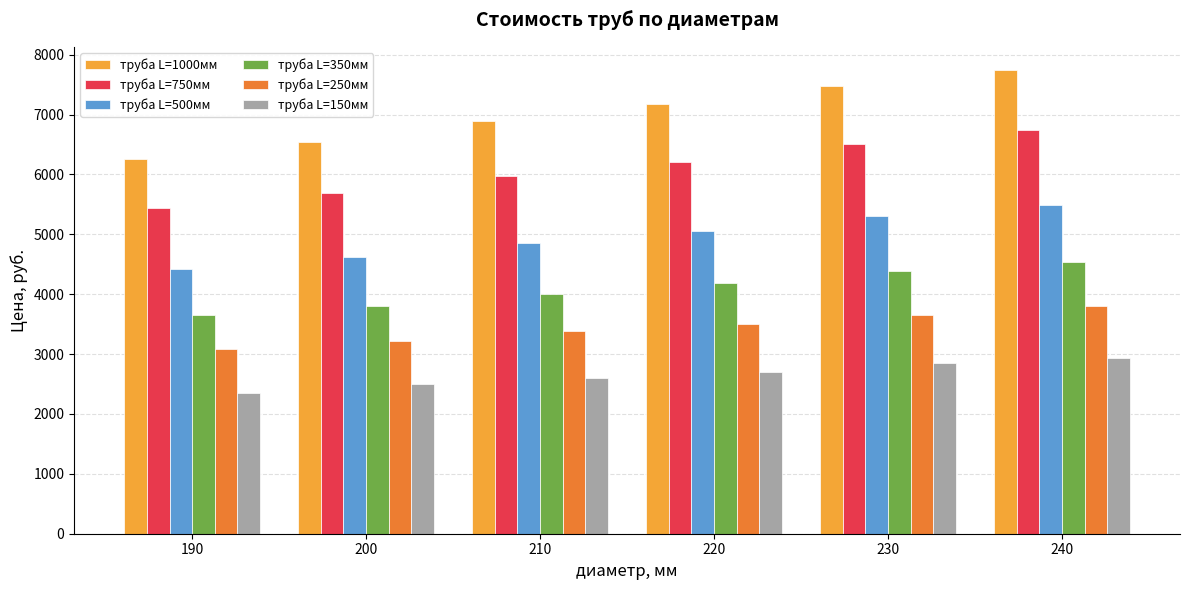

Reading left to right, what are all the values shown in this chart?

труба L=1000мм: 6265.6	6546.1	6889.9	7170.4	7473.5	7745.0
труба L=750мм: 5437.8	5686.6	5971.6	6206.8	6509.9	6745.2
труба L=500мм: 4428.9	4623.5	4858.7	5053.2	5302.0	5496.6
труба L=350мм: 3659.9	3809.2	4003.7	4193.7	4388.2	4533.0
труба L=250мм: 3080.8	3225.6	3379.4	3510.6	3659.9	3809.2
труба L=150мм: 2352.4	2501.7	2605.8	2700.8	2845.6	2936.0